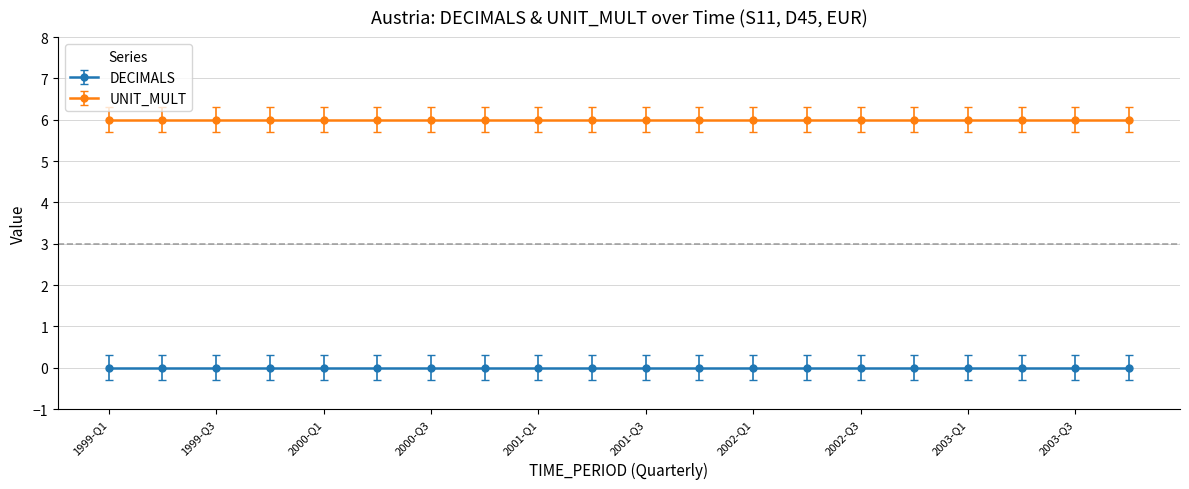

The UNIT_MULT series shows 6 at 2000-Q4. True or false?

True